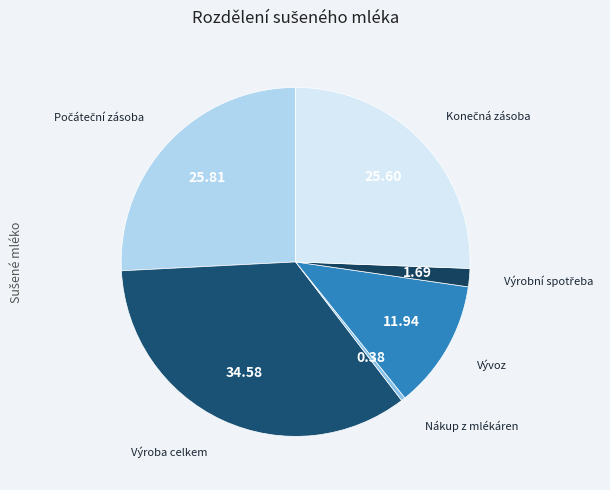

Which category has the smallest portion of the pie?

Nákup z mlékáren